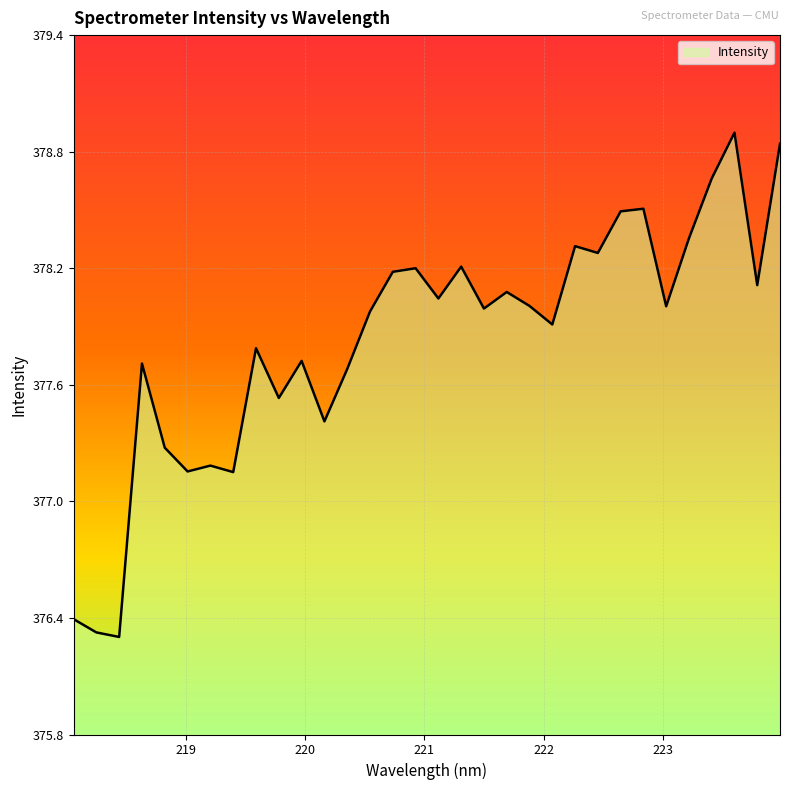

What is the difference between the maximum and second lowest values?

2.6